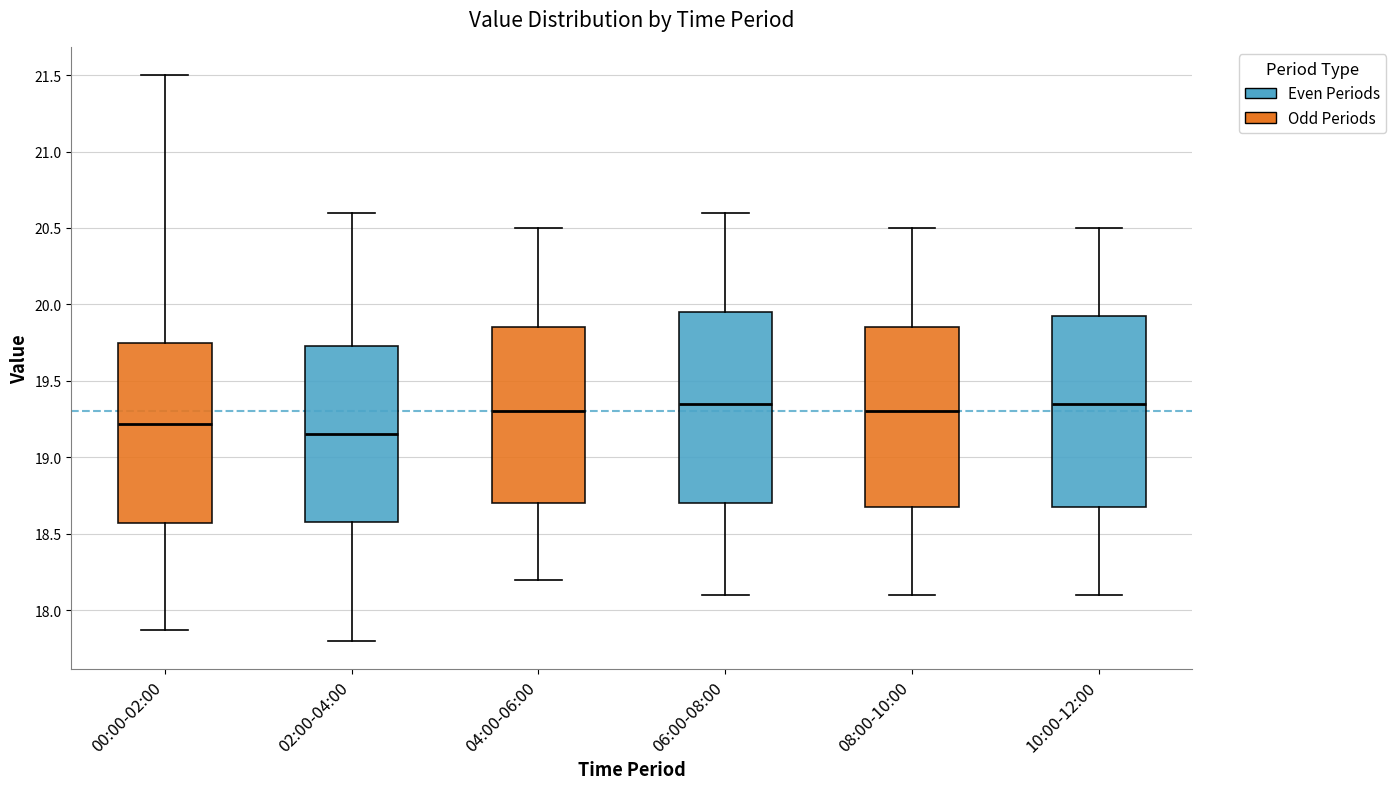

Where is the upper edge of the box for 00:00-02:00 on the y-axis? The values are not printed on the chart, so give them approximately, as read against the axis.

19.75